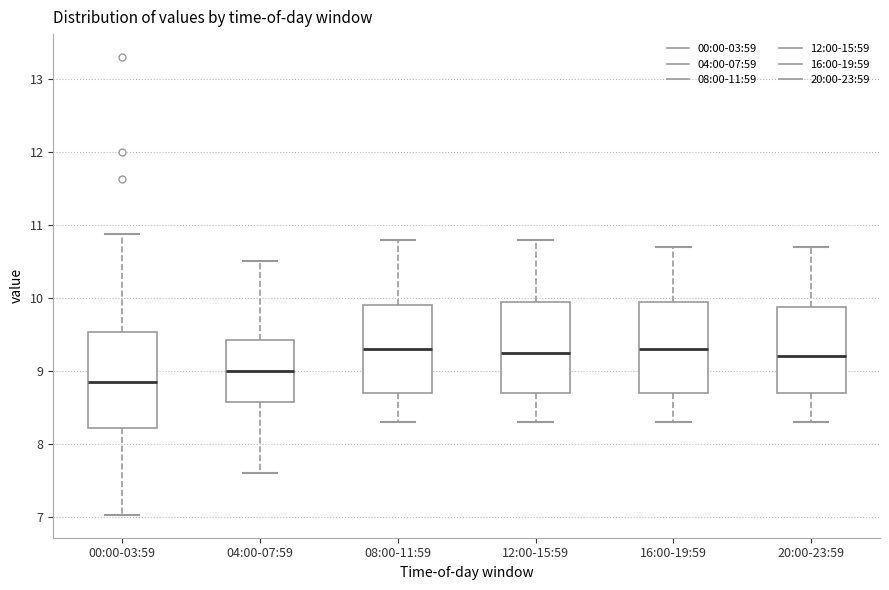

Which box has the lowest median line?

00:00-03:59